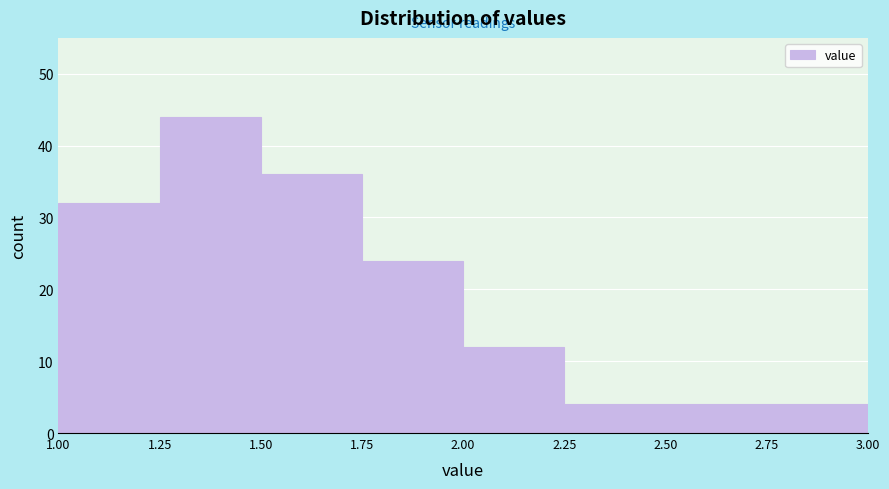

Reading left to right, list every bar in this chart as the range it spans on the x-axis followed by its height. The values are not printed on the chart, so give them approximately, as read against the axis.

1.00 to 1.25: 32
1.25 to 1.50: 44
1.50 to 1.75: 36
1.75 to 2.00: 24
2.00 to 2.25: 12
2.25 to 2.50: 4
2.50 to 2.75: 4
2.75 to 3.00: 4